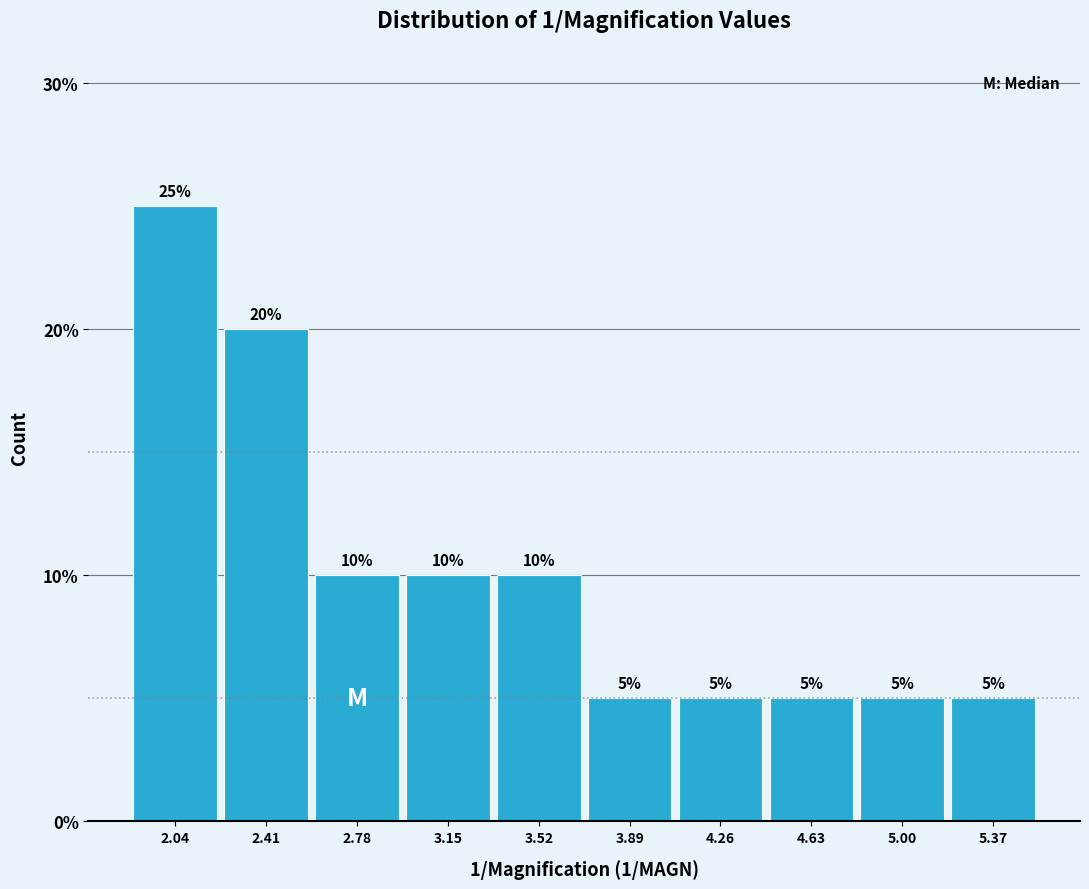

Reading left to right, list every bar in this chart as the range it spans on the x-axis followed by its height. The bar edges are not printed on the chart, so give them approximately, as read against the axis.

1.85 to 2.20: 25
2.20 to 2.60: 20
2.60 to 2.95: 10
2.95 to 3.35: 10
3.35 to 3.70: 10
3.70 to 4.05: 5
4.05 to 4.45: 5
4.45 to 4.80: 5
4.80 to 5.20: 5
5.20 to 5.55: 5